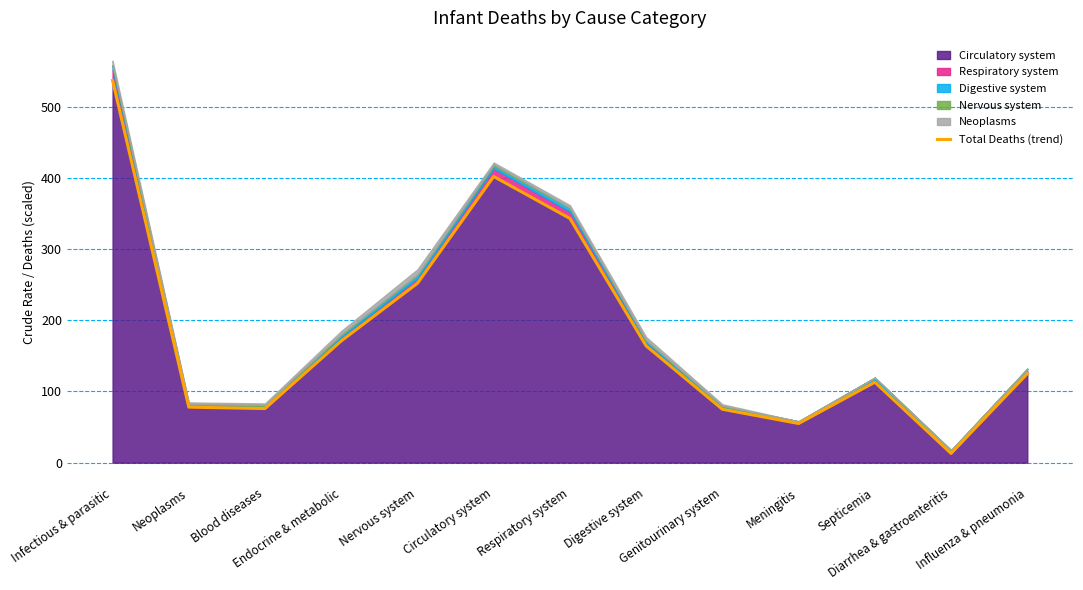

Reading left to right, transcribe all the data shown in this chart.

Infectious & parasitic=537	Neoplasms=78	Blood diseases=76	Endocrine & metabolic=171	Nervous system=252	Circulatory system=402	Respiratory system=343	Digestive system=164	Genitourinary system=75	Meningitis=55	Septicemia=113	Diarrhea & gastroenteritis=13	Influenza & pneumonia=125